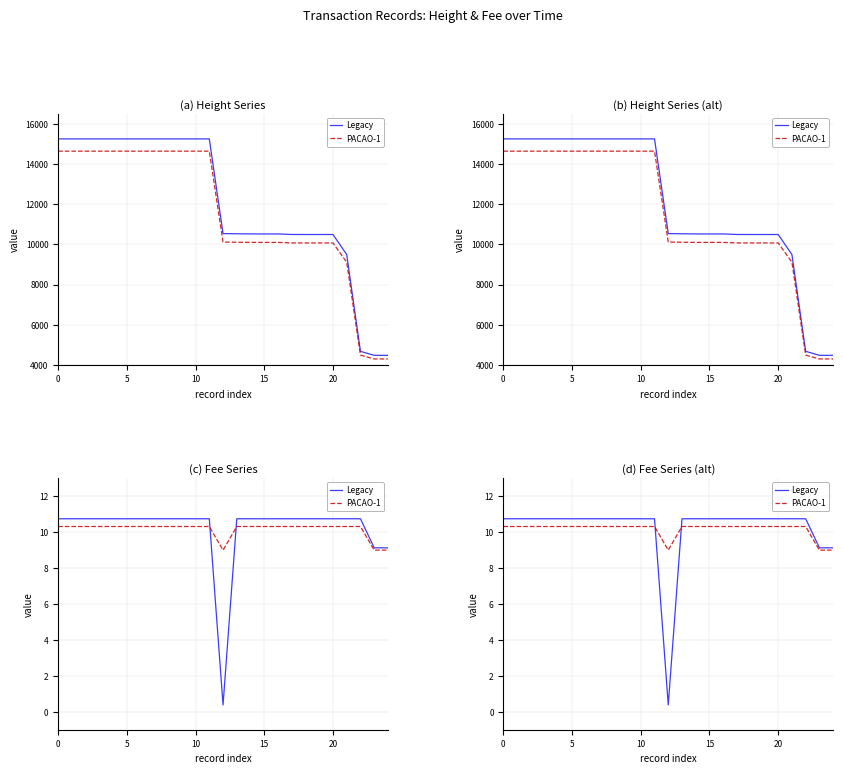

True or false: PACAO-1 and Legacy cross at least once.

True